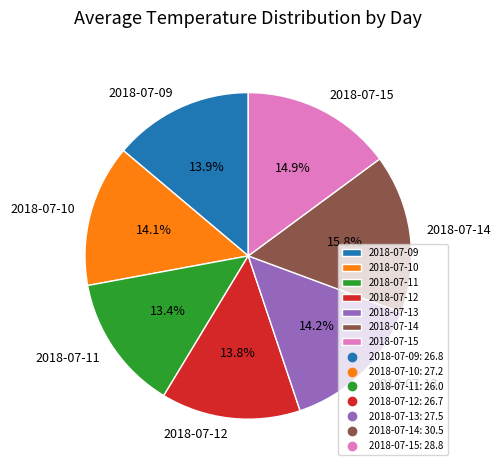

Approximately how many times larger is the value at 2018-07-11 compared to 2018-07-10?

1.0